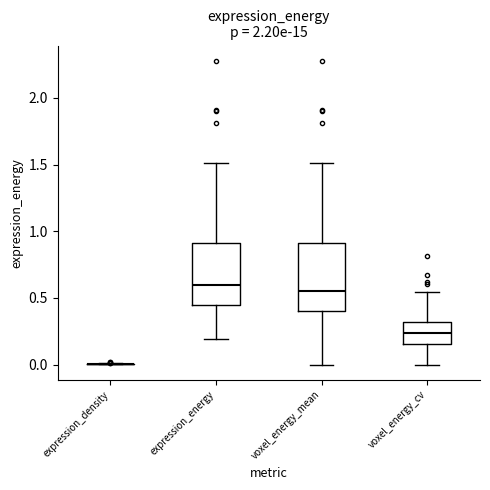

Reading left to right, read every box against the y-axis: the position of its median line, the range the box covers, and the ends of its whiskers. The values are not printed on the chart, so give them approximately, as read against the axis.

expression_density: box collapsed to a line at 0.00, whiskers 0.00 to 0.00
expression_energy: median 0.60, box 0.45 to 0.90, whiskers 0.20 to 1.50
voxel_energy_mean: median 0.55, box 0.40 to 0.90, whiskers 0.00 to 1.50
voxel_energy_cv: median 0.25, box 0.15 to 0.30, whiskers 0.00 to 0.55